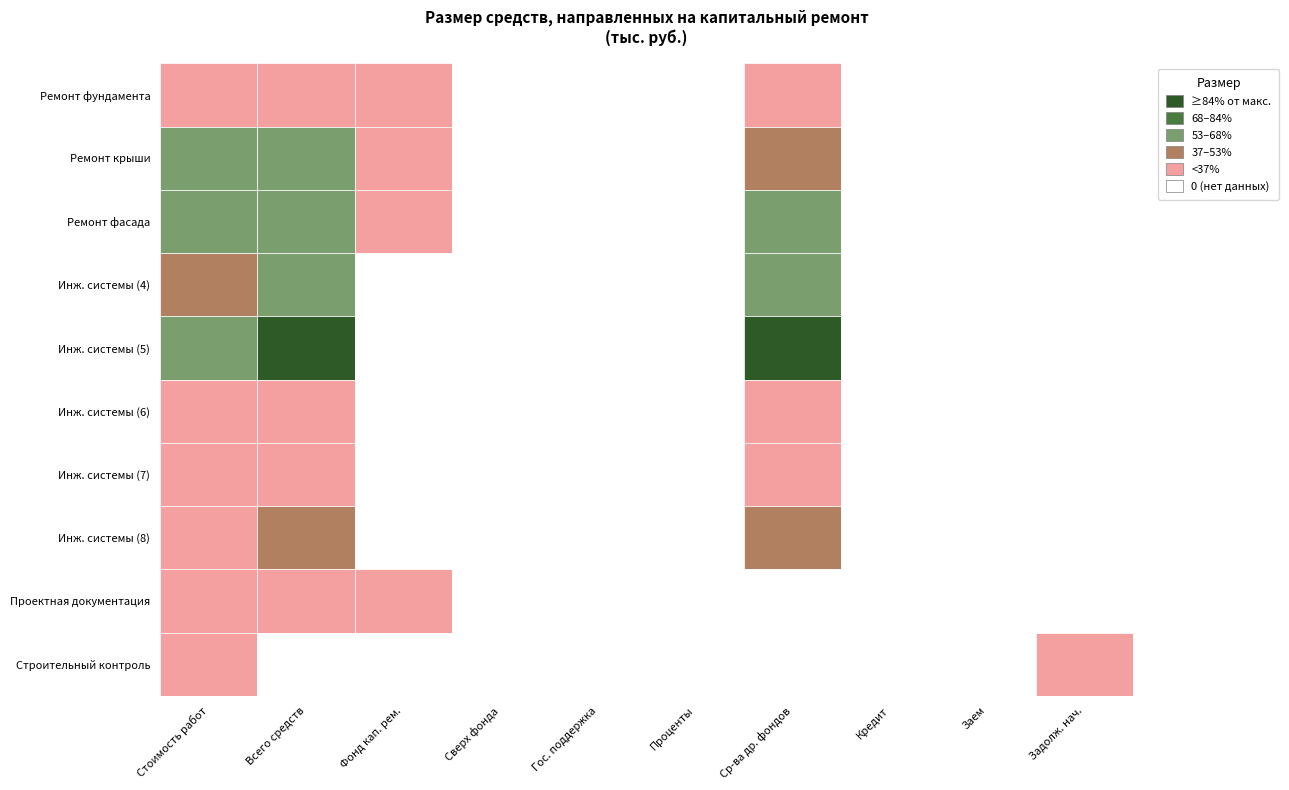

Reading left to right, transcribe all the data shown in this chart.

Ремонт фундамента: 426.3	426.3	175.8	0.0	0.0	0.0	250.4	0.0	0.0	0.0
Ремонт крыши: 6902.0	6902.0	2114.5	0.0	0.0	0.0	4787.5	0.0	0.0	0.0
Ремонт фасада: 7393.2	7393.2	65.7	0.0	0.0	0.0	7327.5	0.0	0.0	0.0
Инж. системы (4): 4361.0	6375.7	0.0	0.0	0.0	0.0	6375.7	0.0	0.0	0.0
Инж. системы (5): 6830.4	11122.4	0.0	0.0	0.0	0.0	9816.1	0.0	0.0	0.0
Инж. системы (6): 1321.0	1953.9	0.0	0.0	0.0	0.0	1953.9	0.0	0.0	0.0
Инж. системы (7): 2953.1	3785.7	0.0	0.0	0.0	0.0	3785.7	0.0	0.0	0.0
Инж. системы (8): 3598.5	4948.0	0.0	0.0	0.0	0.0	4948.0	0.0	0.0	0.0
Проектная документация: 278.8	278.8	278.8	0.0	0.0	0.0	0.0	0.0	0.0	0.0
Строительный контроль: 187.8	0.0	0.0	0.0	0.0	0.0	0.0	0.0	0.0	187.8